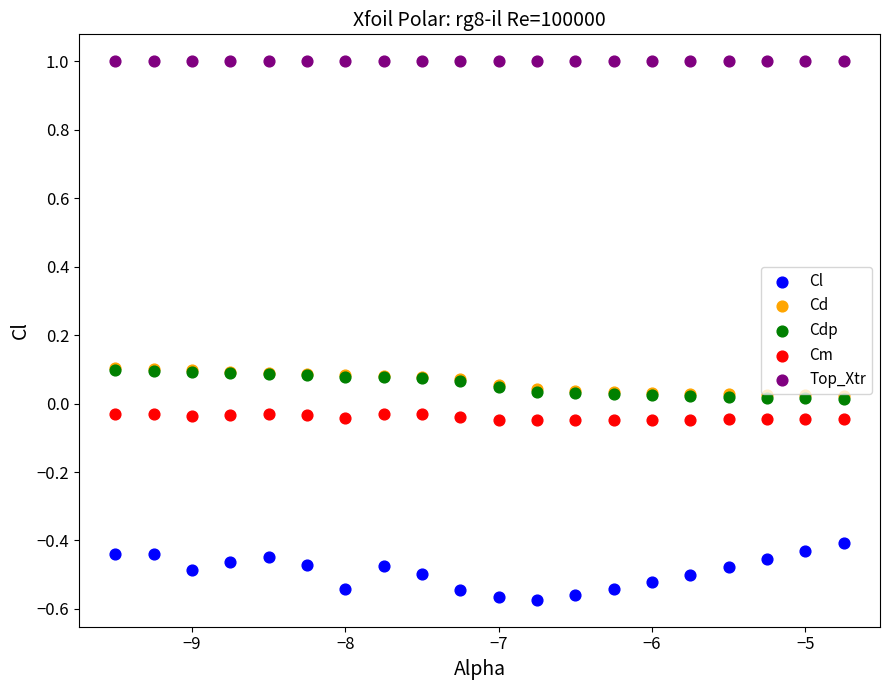

What are all the series names shown in the legend?

Cl, Cd, Cdp, Cm, Top_Xtr